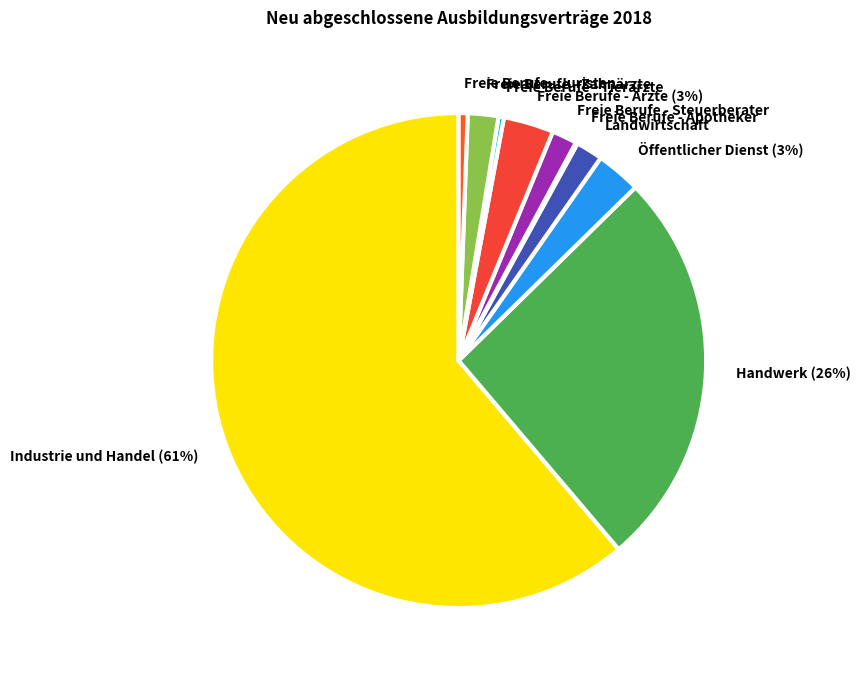

Is it true that Landwirtschaft is 8% of the pie?

False